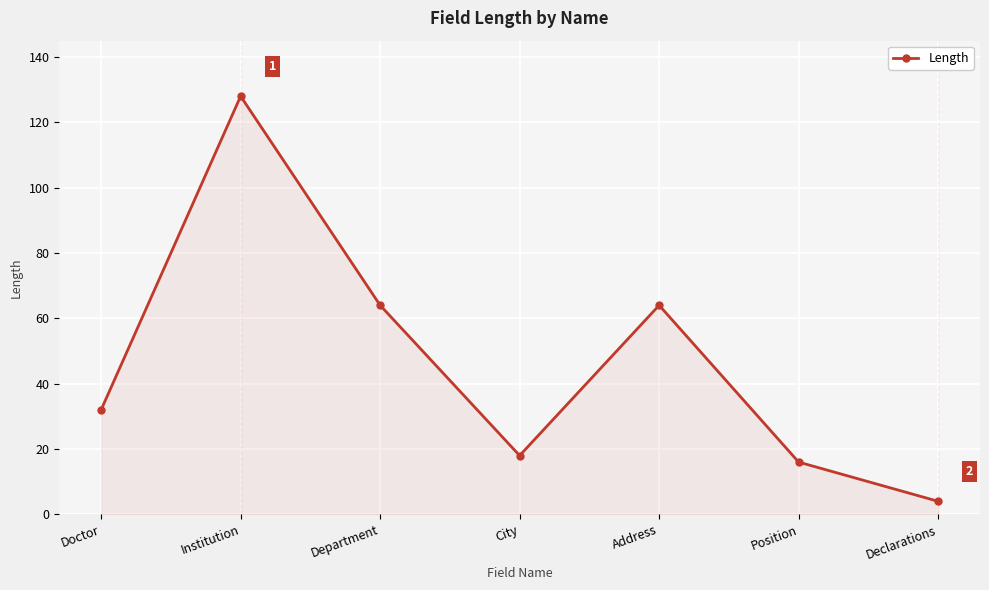

At which category does the chart reach its peak across all series?

Institution